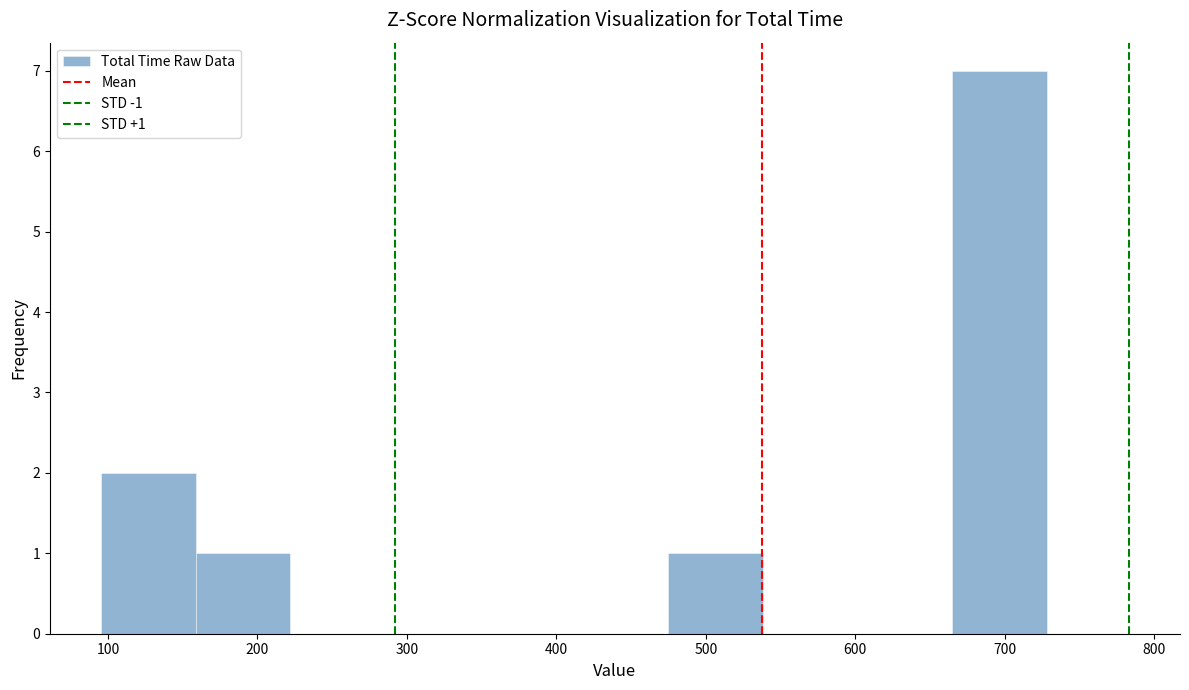

Over which range of the x-axis is the bar tallest?

660 to 730